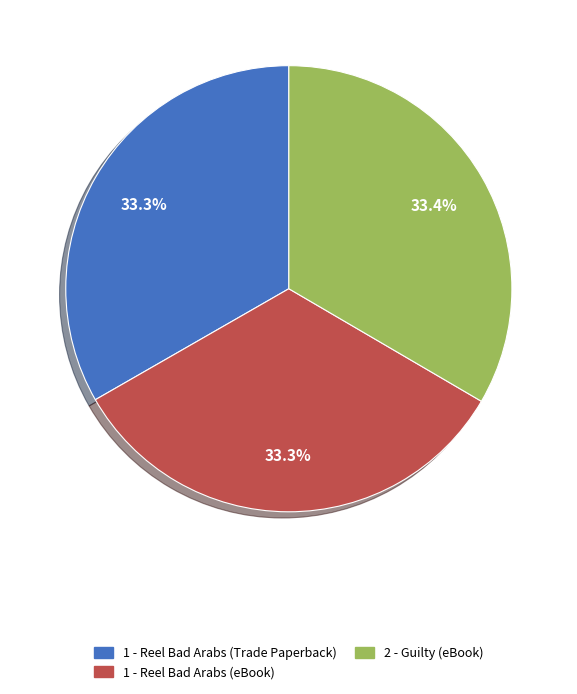

Do 2 - Guilty (eBook) and 1 - Reel Bad Arabs (Trade Paperback) together represent more than half of the pie?

Yes